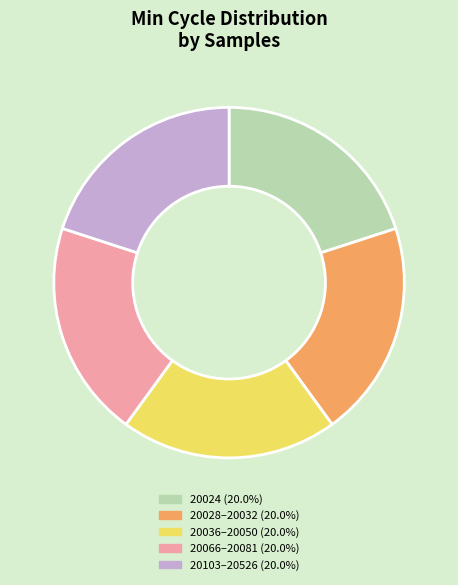

Combined, do 20066–20081 (20.0%) and 20103–20526 (20.0%) account for over 50%?

No